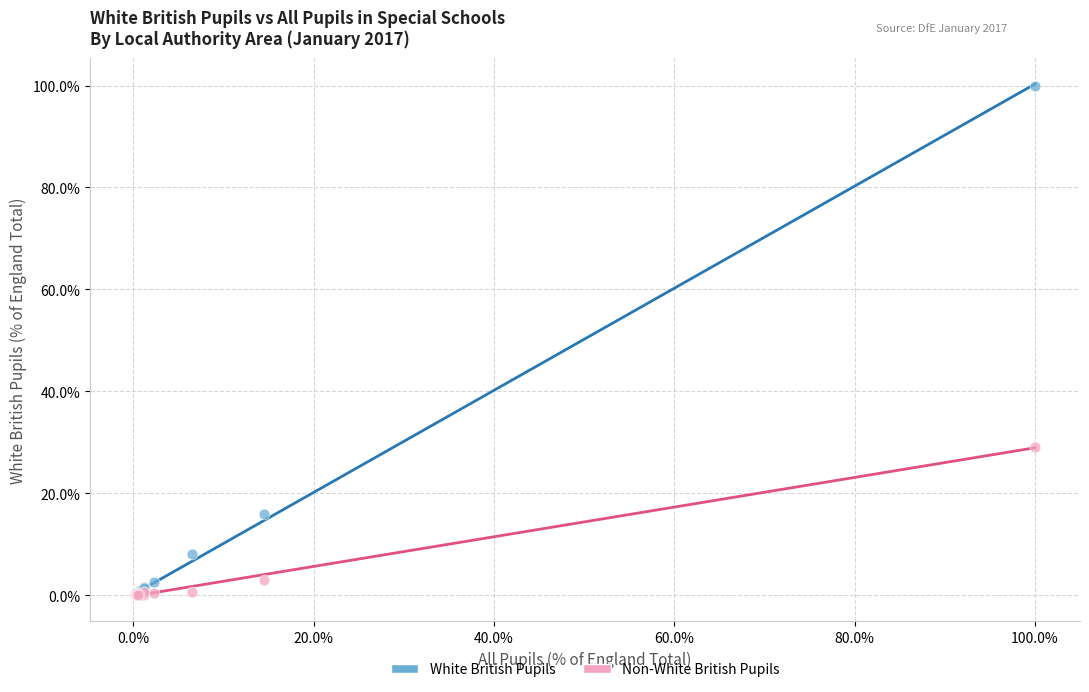

In the Non-White British Pupils series, what Y value is closest to 14?

3.1